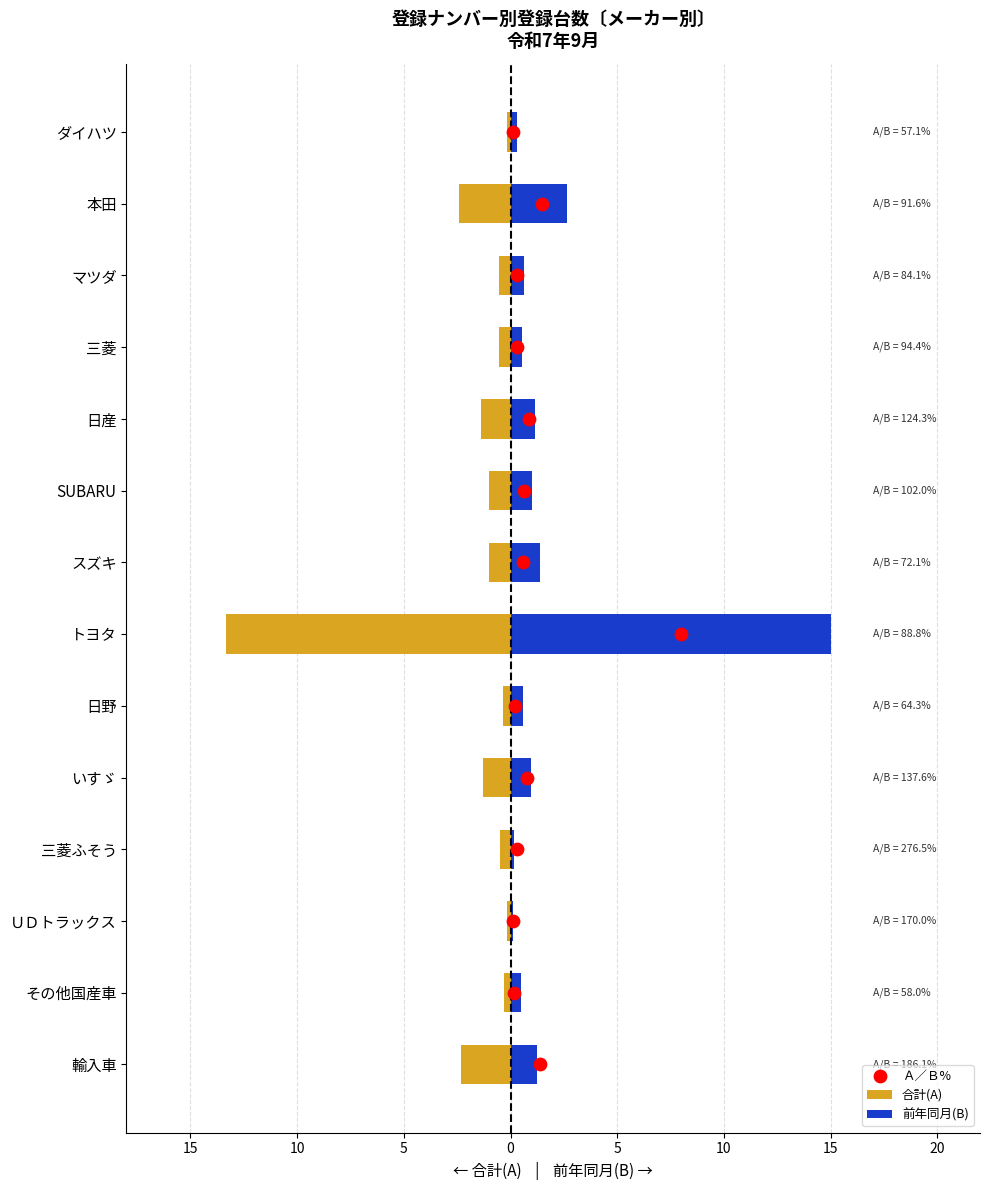

Is the value of 合計(A) at 日産 greater than the value of 前年同月(B) at 日産?

No